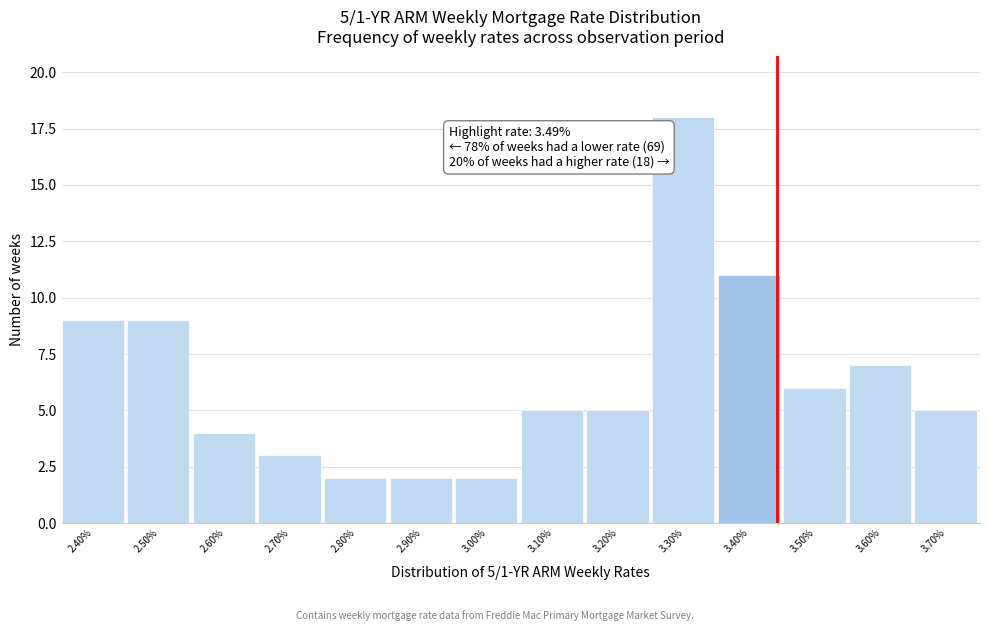

Reading left to right, list all the values displayed in this chart.

9	9	4	3	2	2	2	5	5	18	11	6	7	5